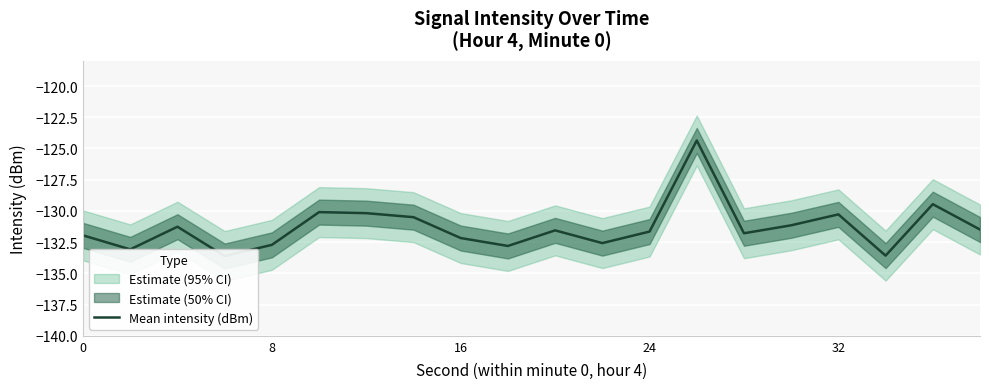

True or false: there are more than 2 points higher than both neighbors.

True